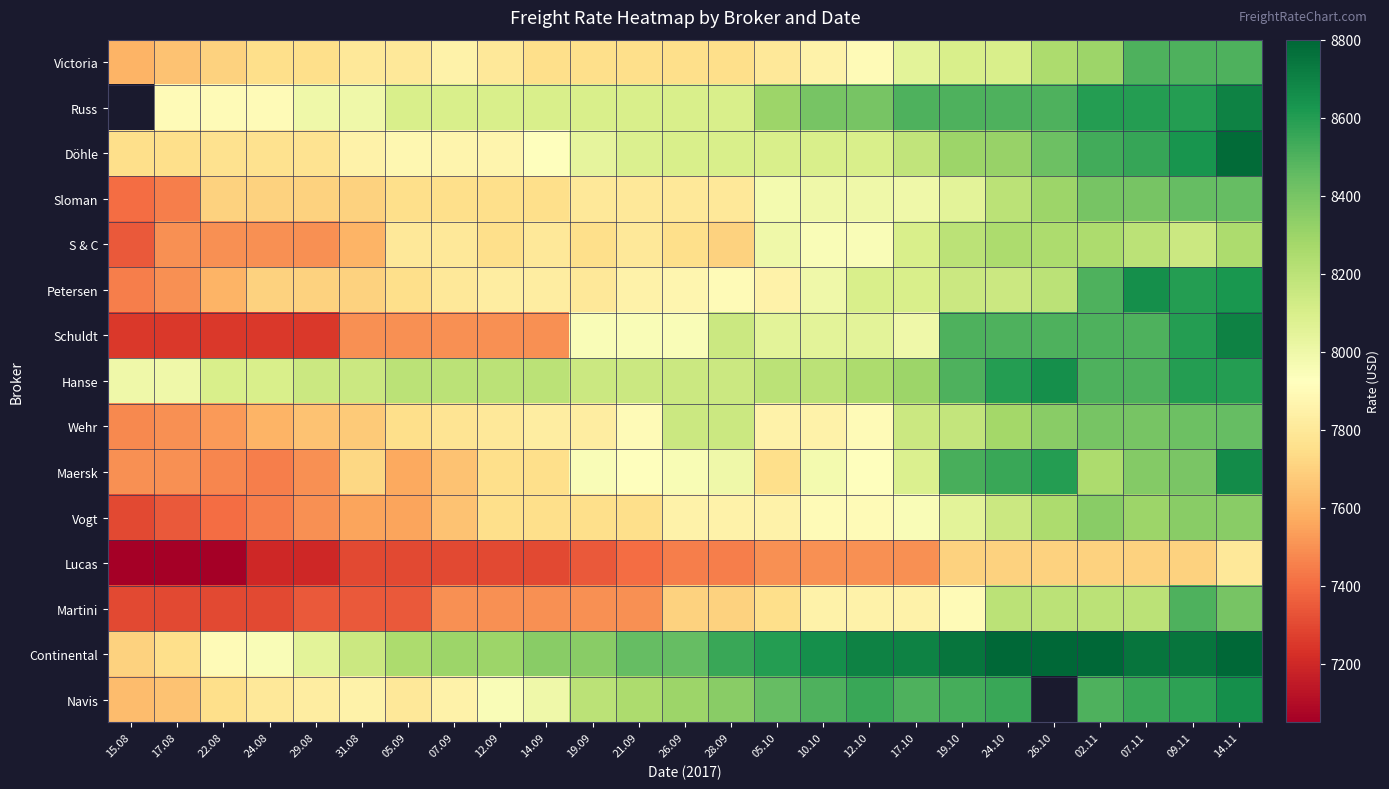

What is the approximate value of Russ at 24.08?

7900.0